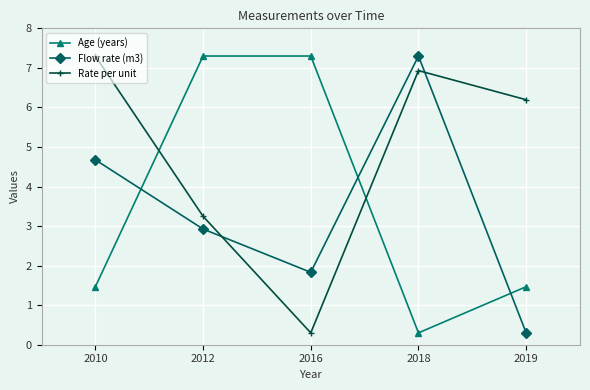

Is it true that Rate per unit equals 7.3 at 2010?

True